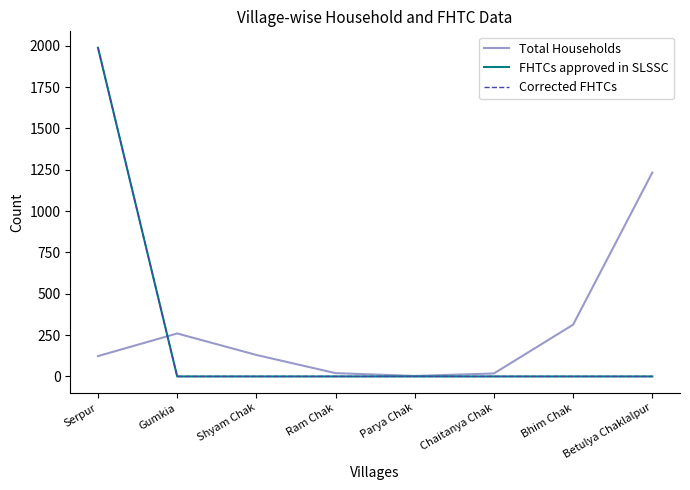

What position from the right is Parya Chak?

4